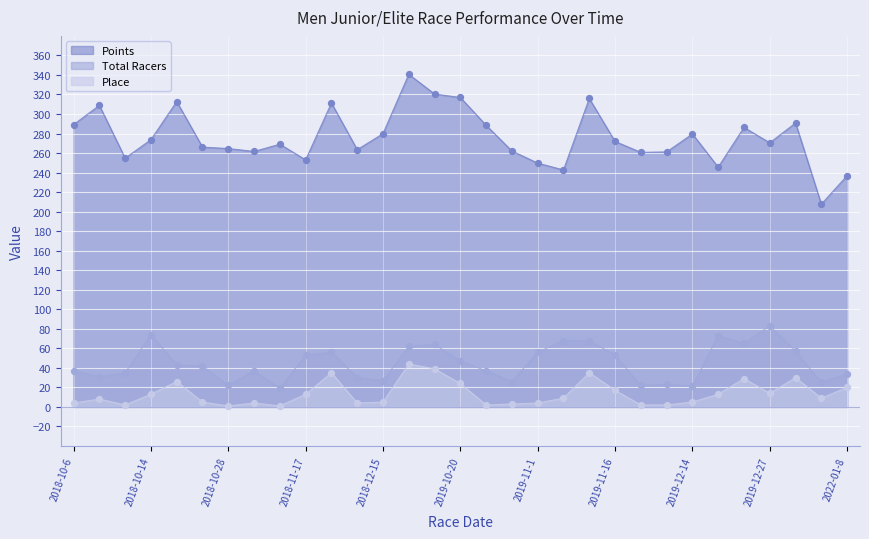

Which series contains the highest Y value?

Points